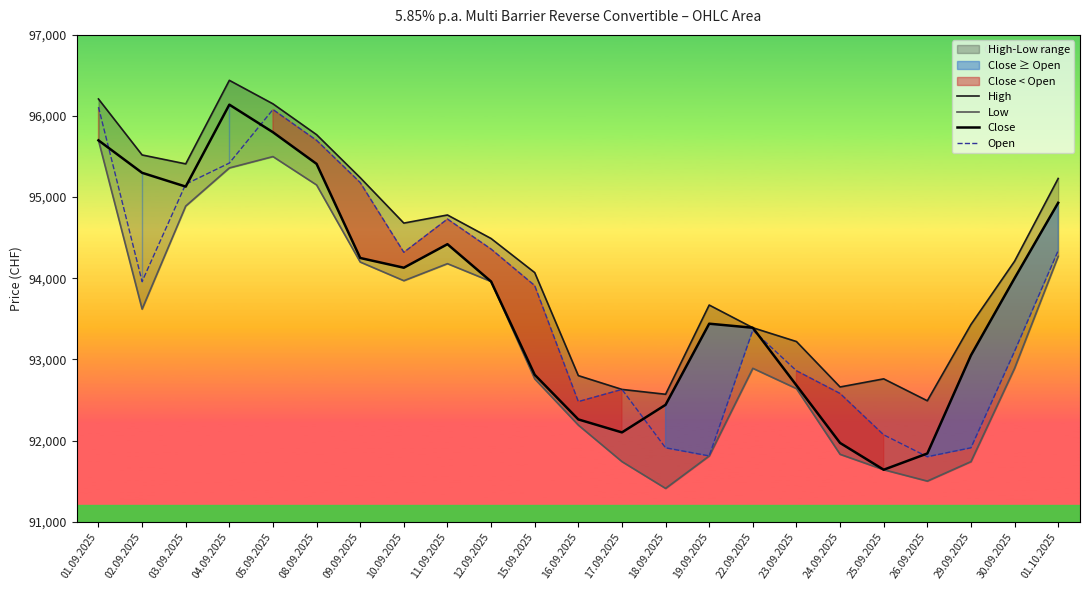

Rank the series by their maximum value, from highest to lowest.

High, Close, Open, Low